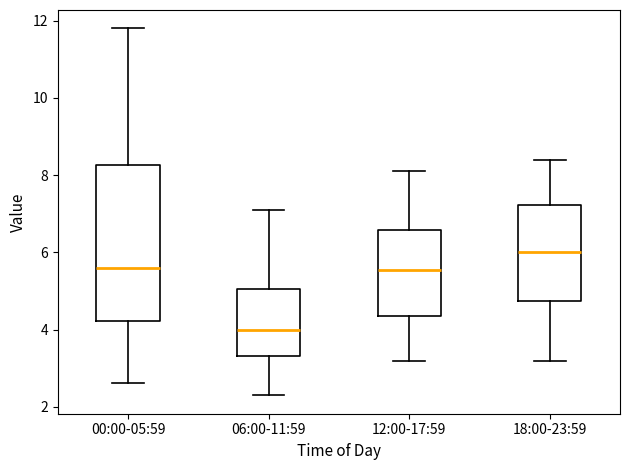

Which box is the tallest, from its lower edge to its upper edge?

00:00-05:59